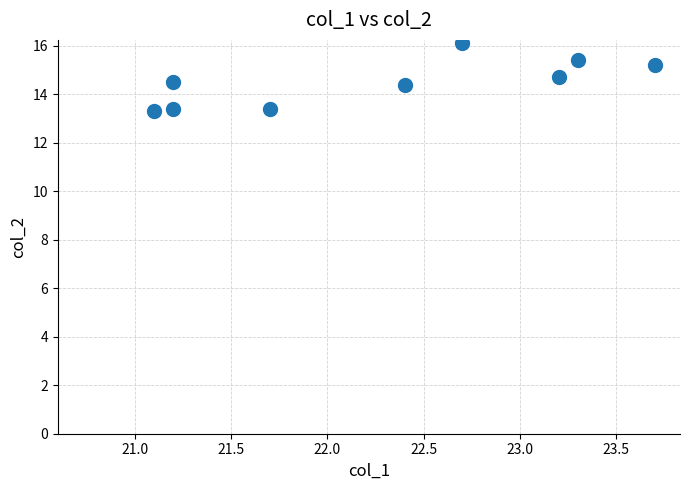

What is the average X value?

22.3